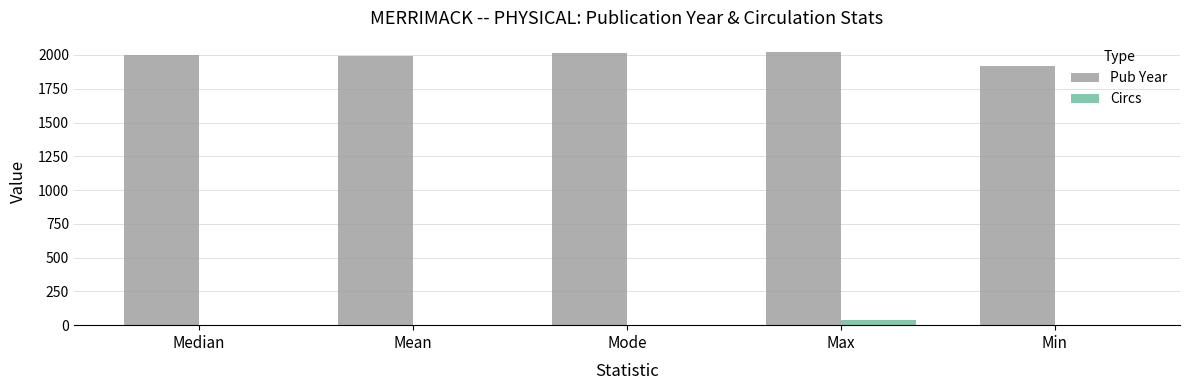

How many distinct data groups are displayed?

2